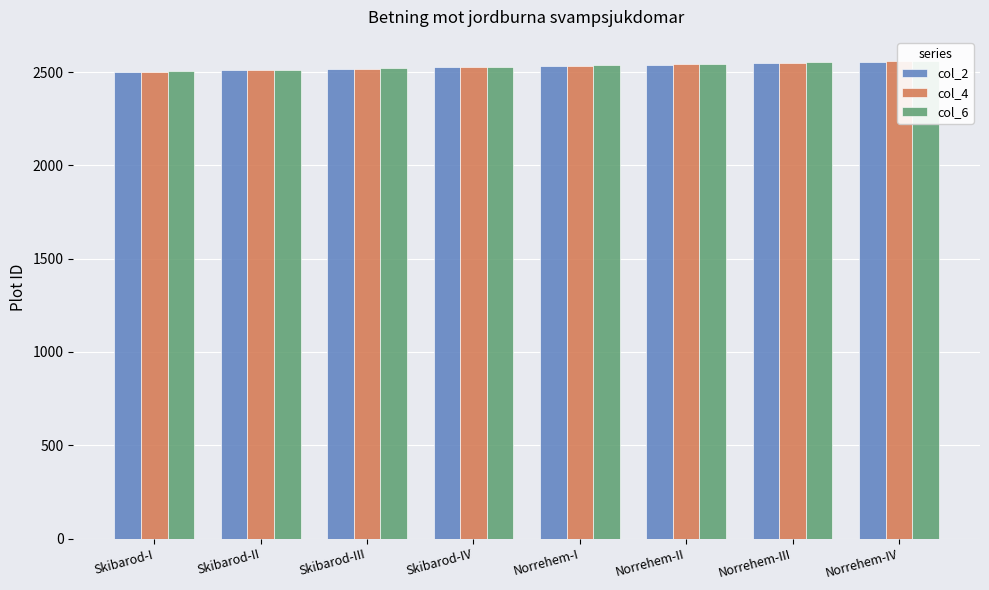

What is the spread (max minus min) of values at Norrehem-IV?

4